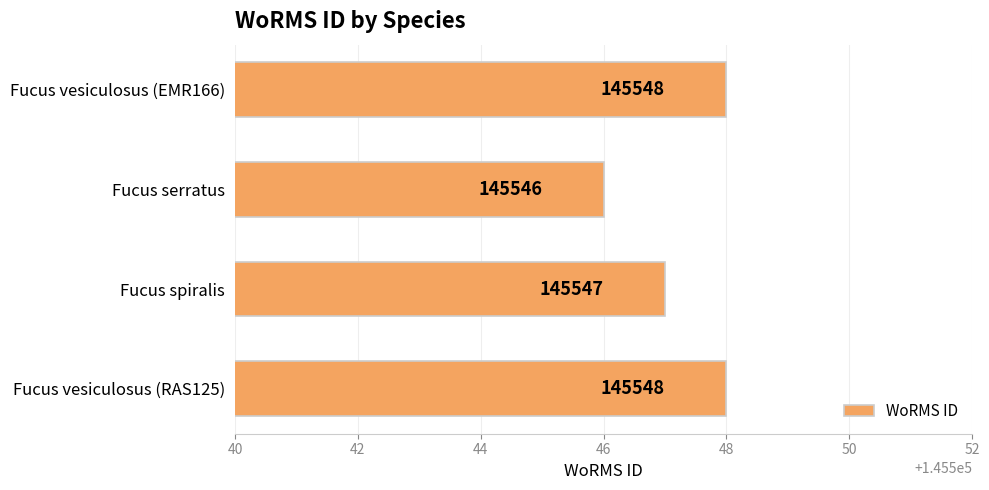

Which has a higher value, Fucus vesiculosus (EMR166) or Fucus serratus?

Fucus vesiculosus (EMR166)